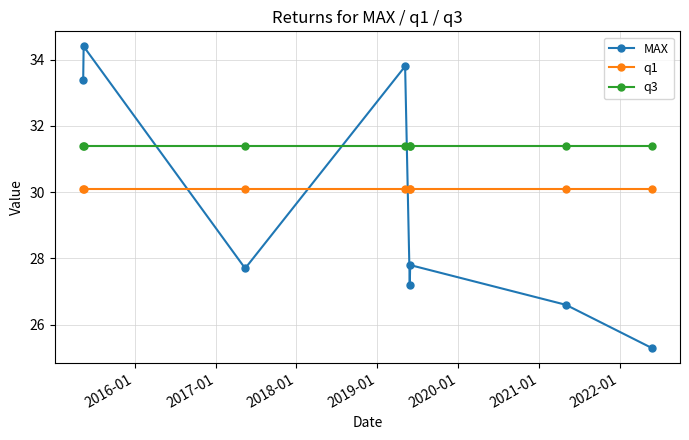

How many lines are shown in the chart?

3